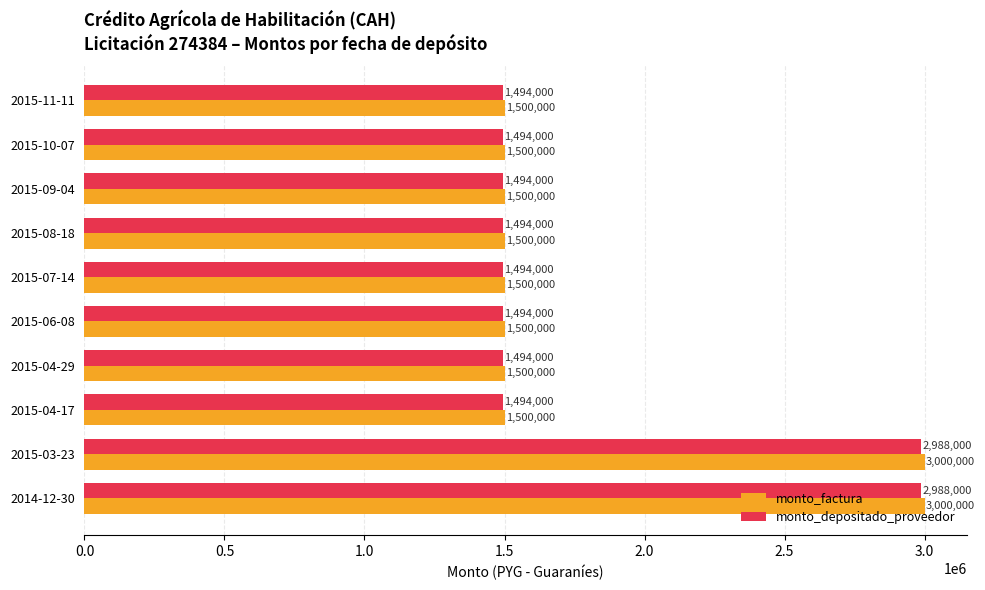

Which series has the largest range (max minus min)?

monto_factura